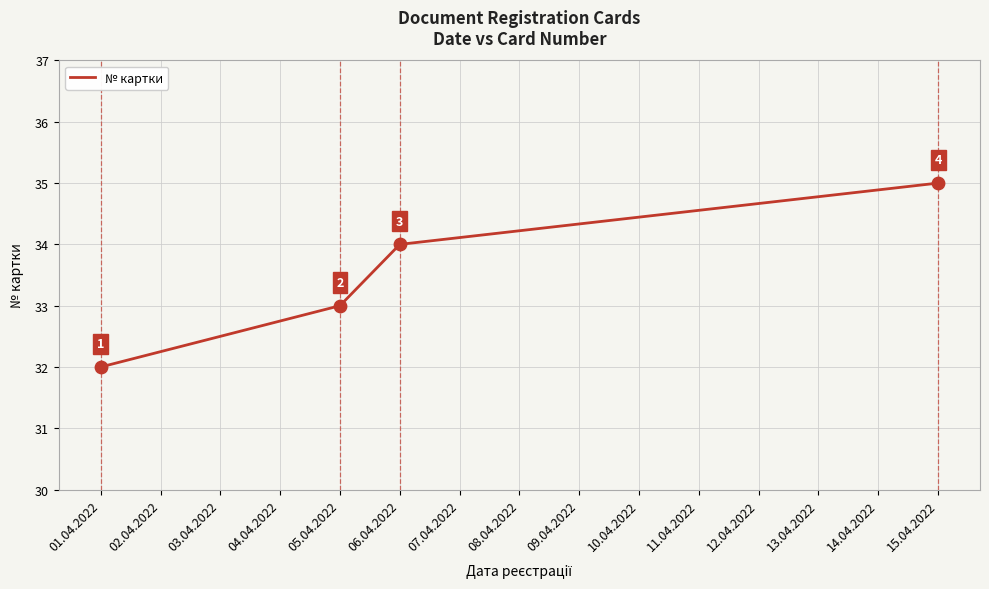

What is the change in value from 05.04.2022 to 15.04.2022?

+2